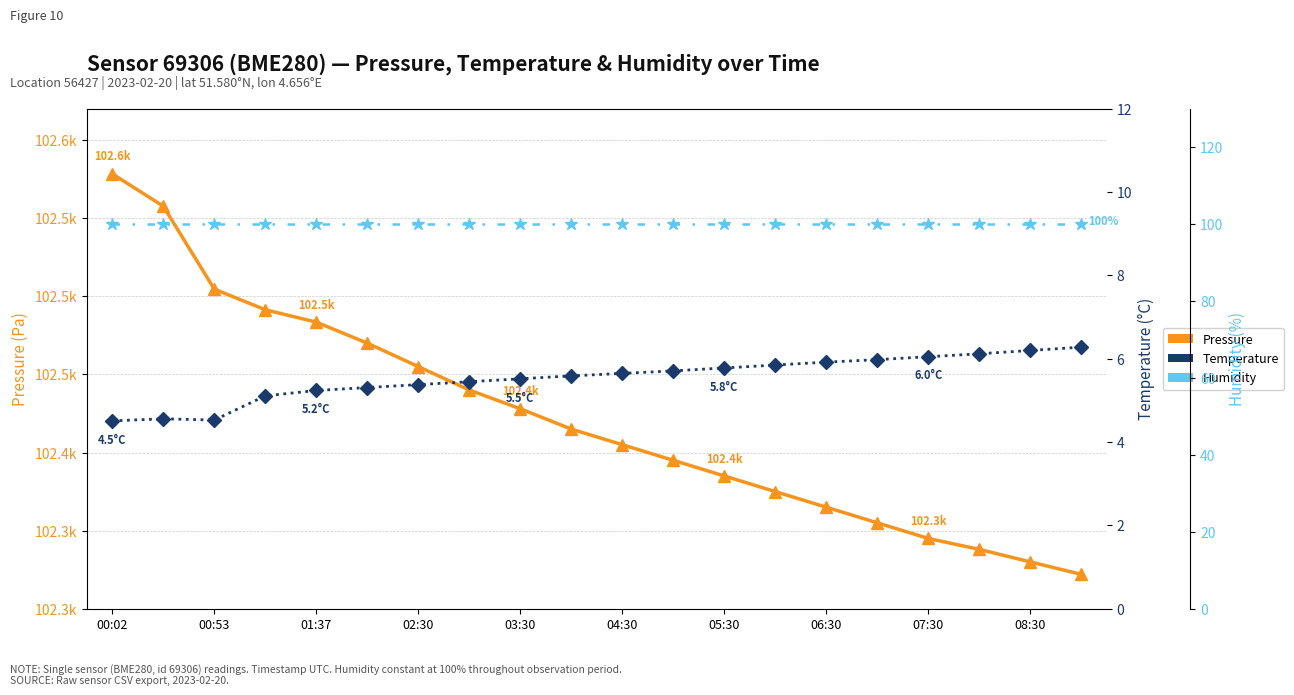

True or false: humidity and temperature intersect in this chart.

False